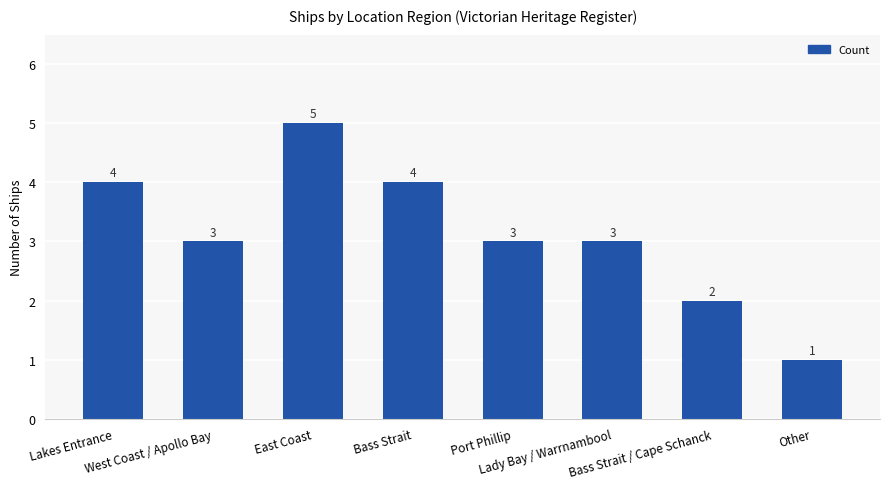

What is the label of the 3rd bar from the right?

Lady Bay / Warrnambool